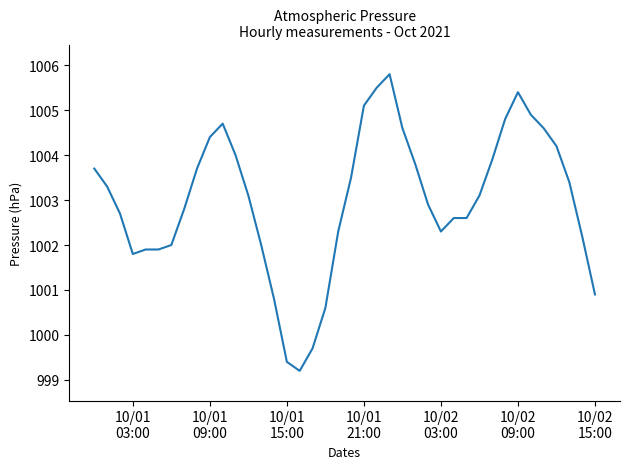

Reading left to right, extract all data points from this chart.

1003.7	1003.3	1002.7	1001.8	1001.9	1001.9	1002.0	1002.8	1003.7	1004.4	1004.7	1004.0	1003.1	1002.0	1000.8	999.4	999.2	999.7	1000.6	1002.3	1003.5	1005.1	1005.5	1005.8	1004.6	1003.8	1002.9	1002.3	1002.6	1002.6	1003.1	1003.9	1004.8	1005.4	1004.9	1004.6	1004.2	1003.4	1002.2	1000.9